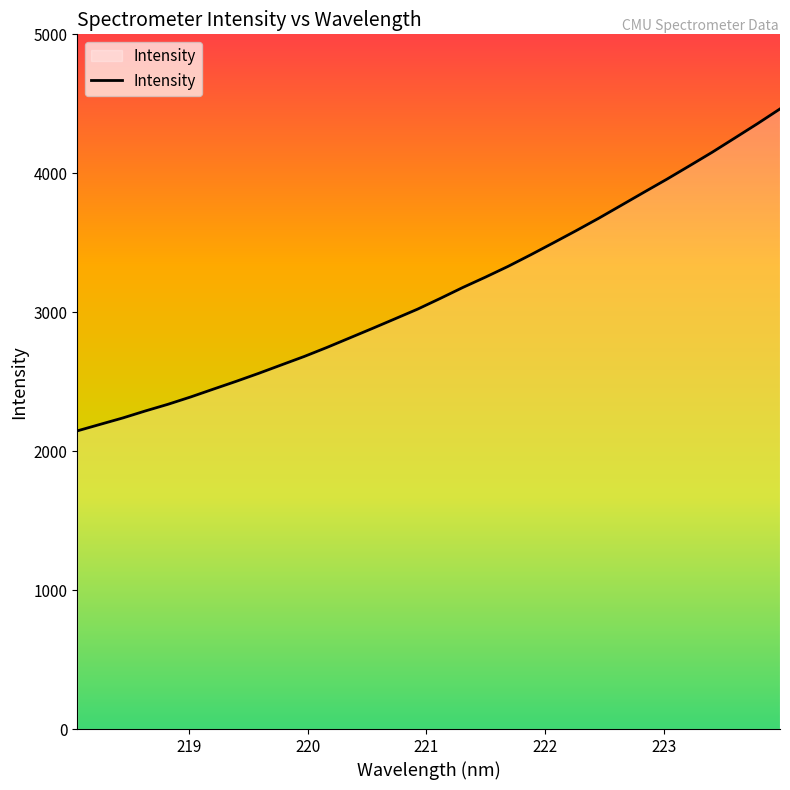

What is the minimum value shown in the chart?

2145.9